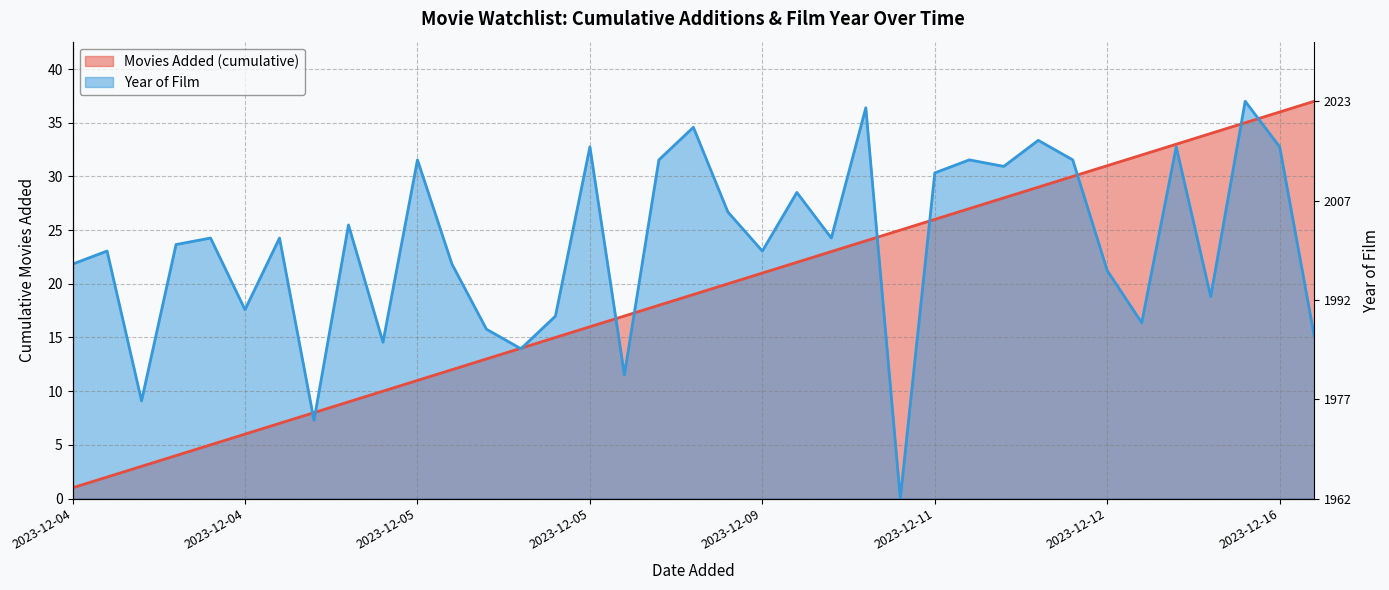

What is the label of the 33rd point from the left?

2023-12-14